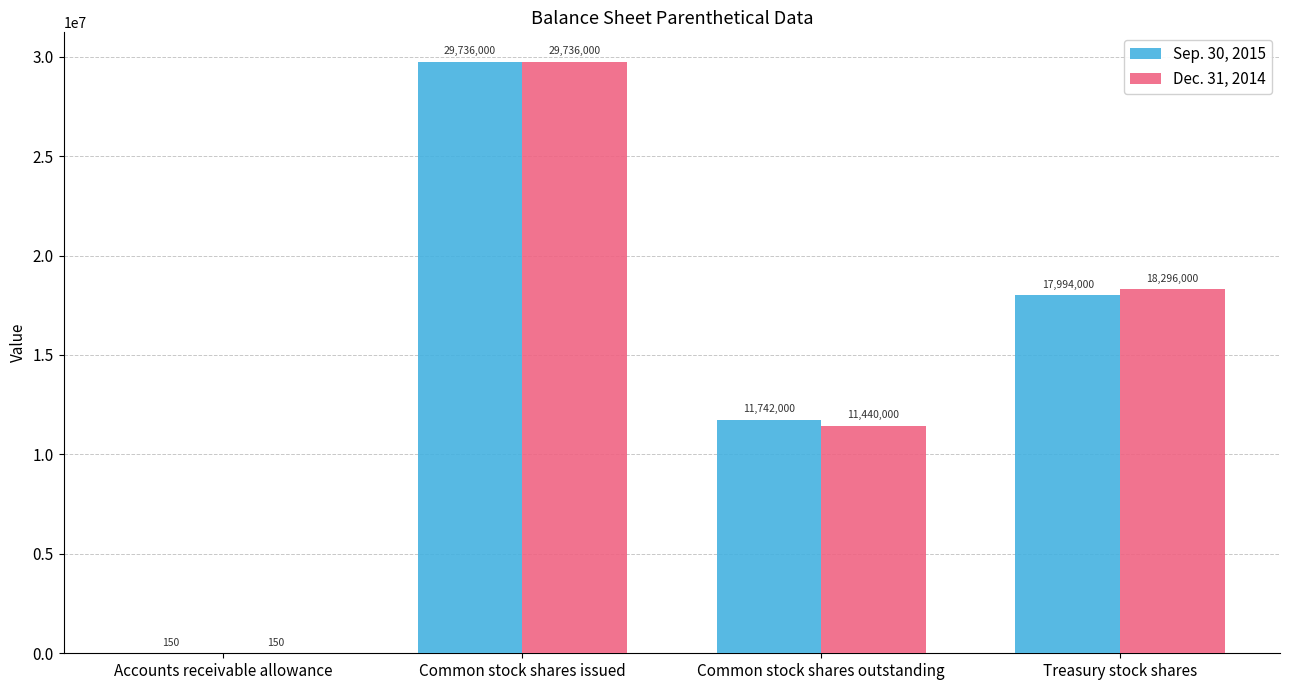

How many series are shown in this chart?

2